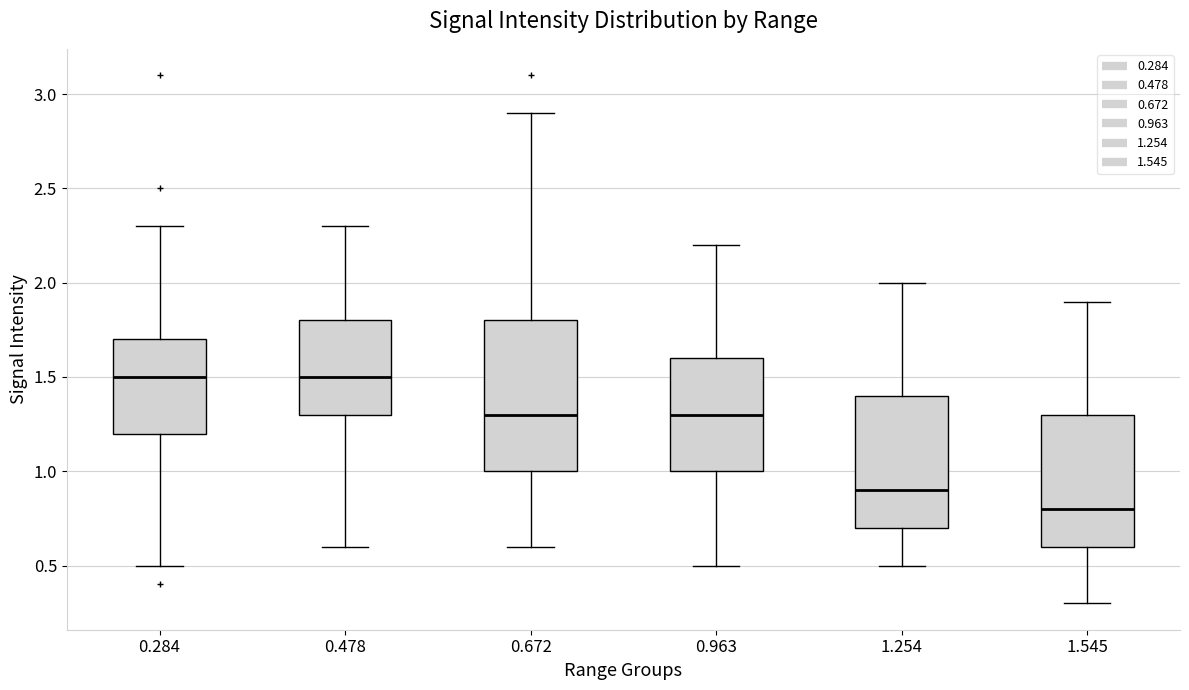

Comparing the boxes themselves (not the whiskers), which one is the tallest?

0.672